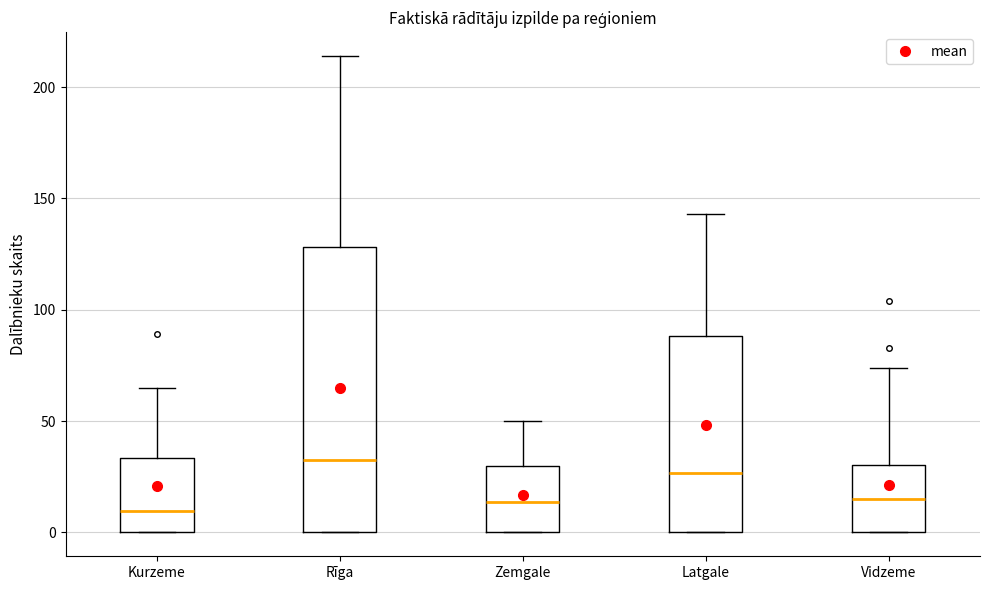

Reading left to right, read every box against the y-axis: the position of its median line, the range the box covers, and the ends of its whiskers. The values are not printed on the chart, so give them approximately, as read against the axis.

Kurzeme: median 10, box 0 to 35, whiskers 0 to 65
Rīga: median 35, box 0 to 130, whiskers 0 to 215
Zemgale: median 15, box 0 to 30, whiskers 0 to 50
Latgale: median 25, box 0 to 90, whiskers 0 to 145
Vidzeme: median 15, box 0 to 30, whiskers 0 to 75